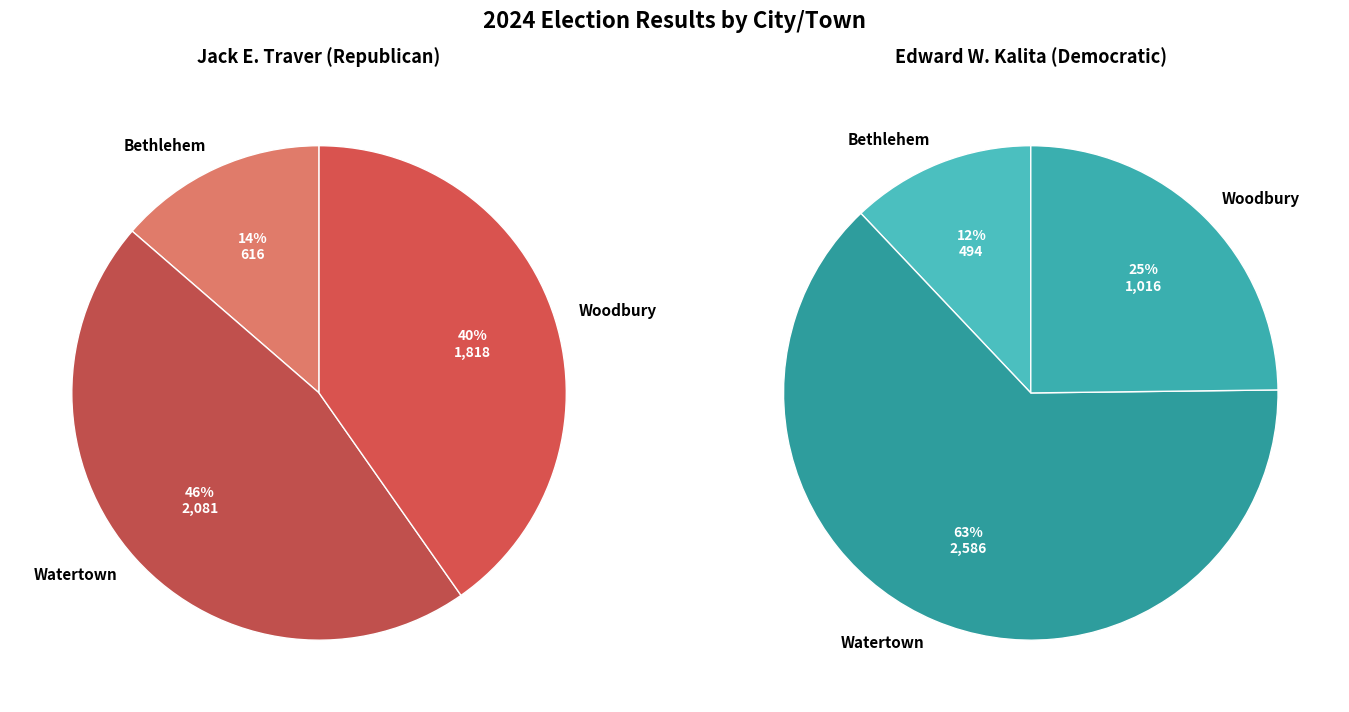

Is the sum of Watertown and Woodbury greater than half?

Yes